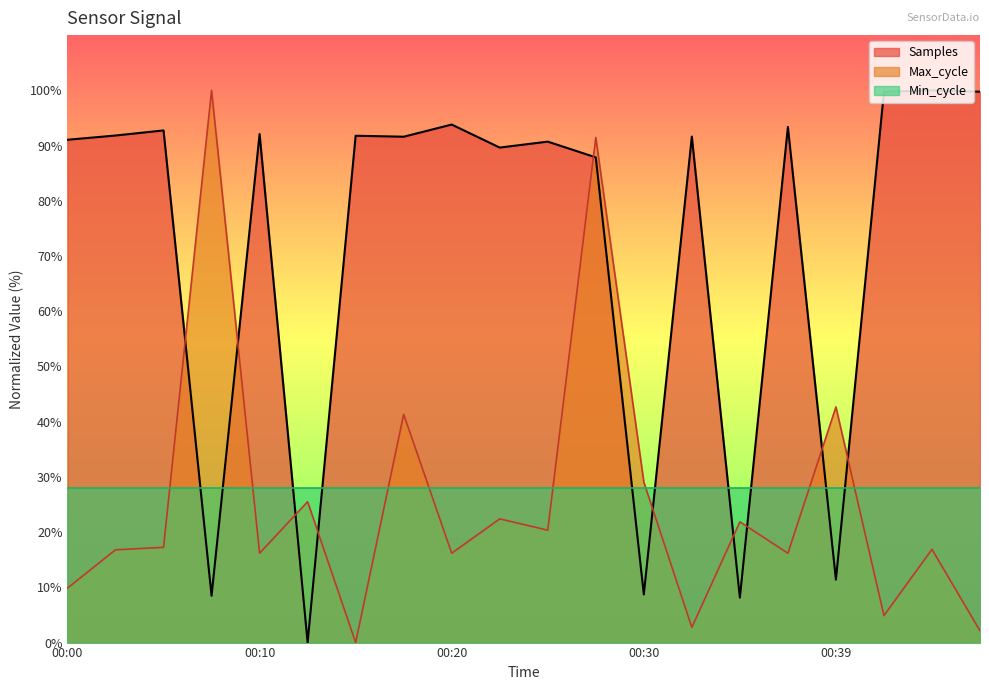

At which category is the sum across all series the highest?

00:27